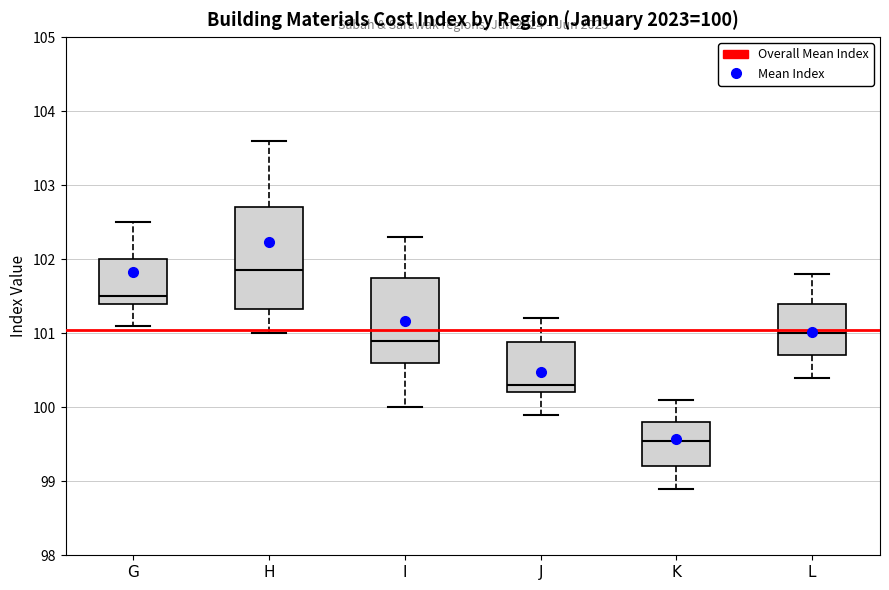

Which box is the tallest, from its lower edge to its upper edge?

H